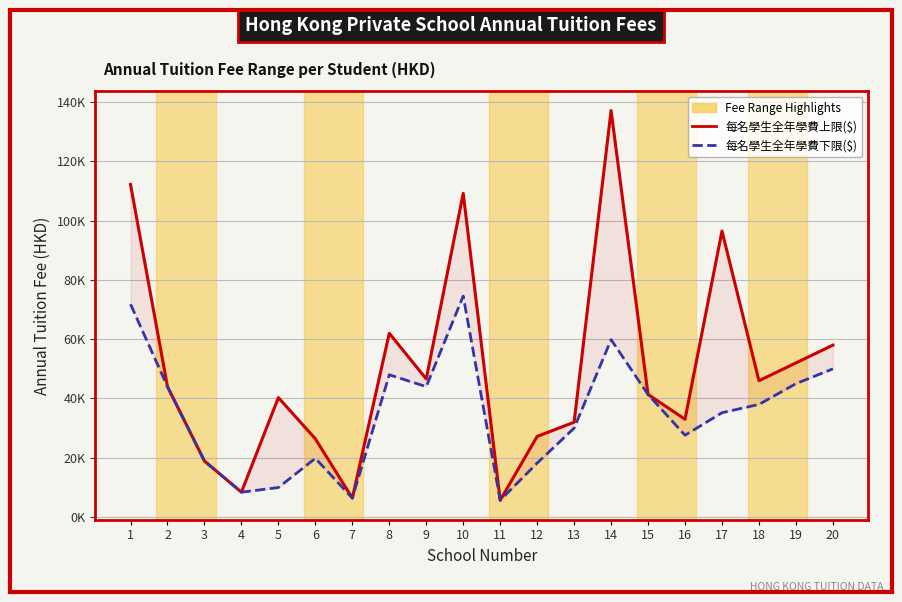

Which series has the largest total across all categories?

每名學生全年學費上限($)